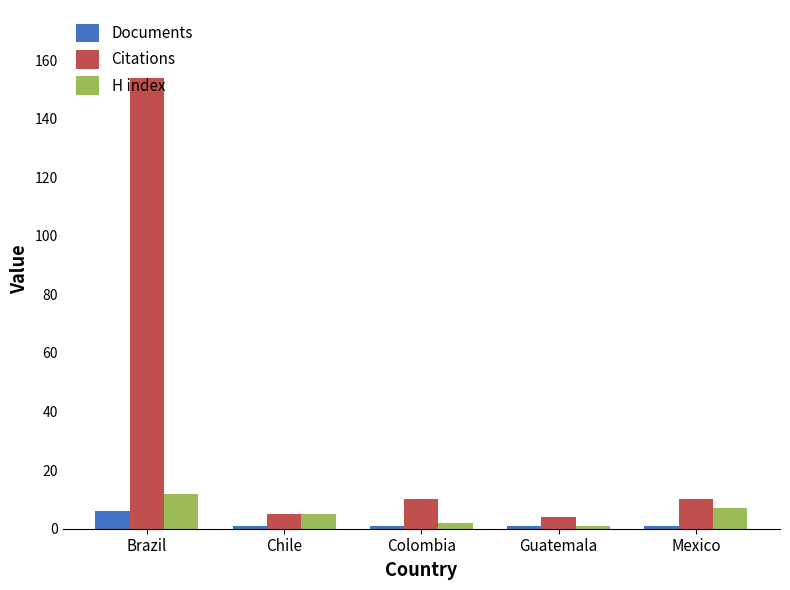

What is the difference between the highest and lowest values at Brazil?

148